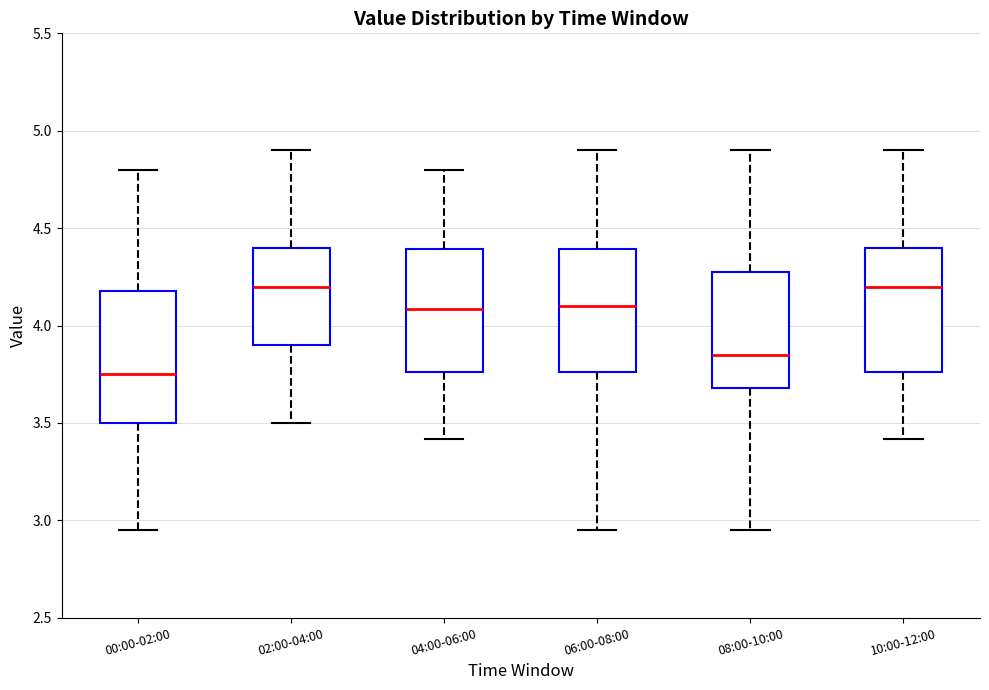

Where is the lower edge of the box for 10:00-12:00 on the y-axis? The values are not printed on the chart, so give them approximately, as read against the axis.

3.75